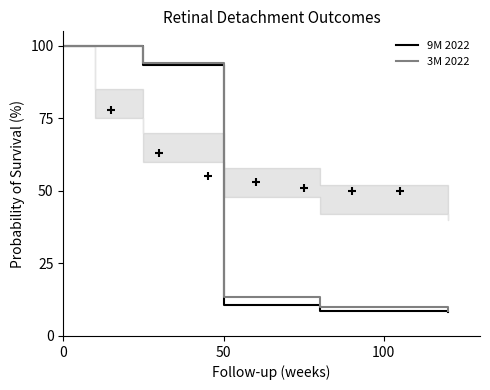

At how many categories does at least one series exceed 51?

3